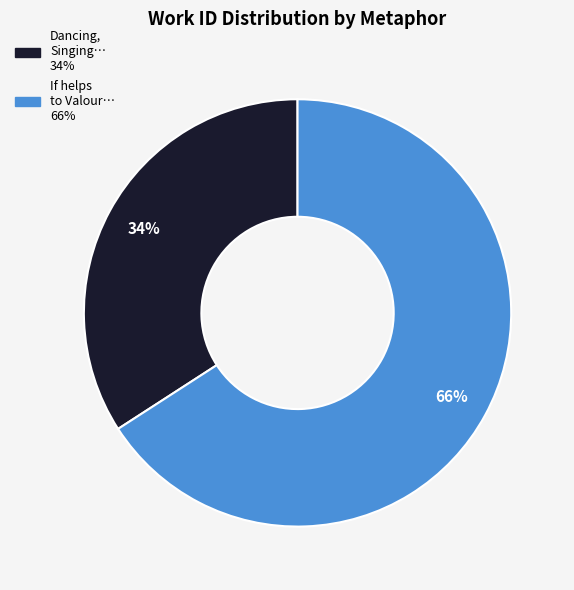

Count the number of slices in the pie.

2